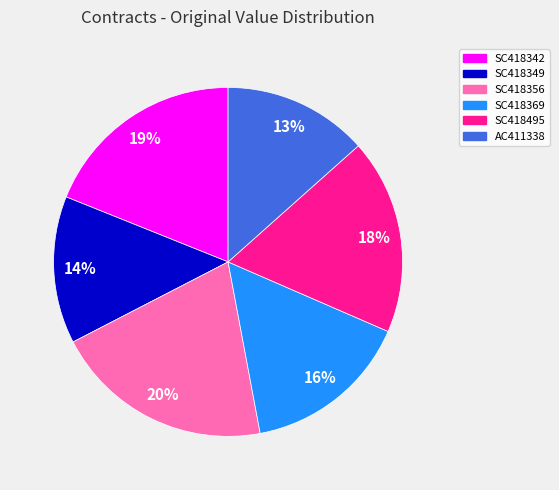

To the nearest percent, what portion does SC418356 represent?

20%